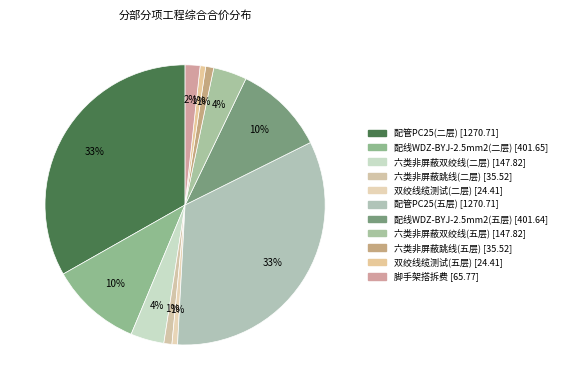

Rank the categories by value from lowest to highest.

双绞线缆测试(二层), 双绞线缆测试(五层), 六类非屏蔽跳线(二层), 六类非屏蔽跳线(五层), 脚手架搭拆费, 六类非屏蔽双绞线(二层), 六类非屏蔽双绞线(五层), 配线WDZ-BYJ-2.5mm2(五层), 配线WDZ-BYJ-2.5mm2(二层), 配管PC25(二层), 配管PC25(五层)